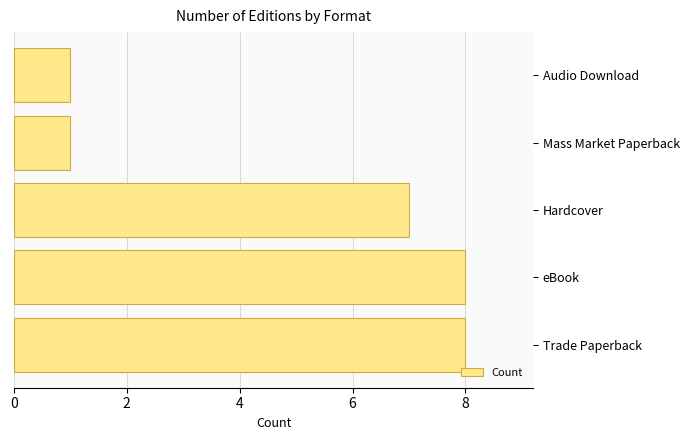

How many values are below 7?

2